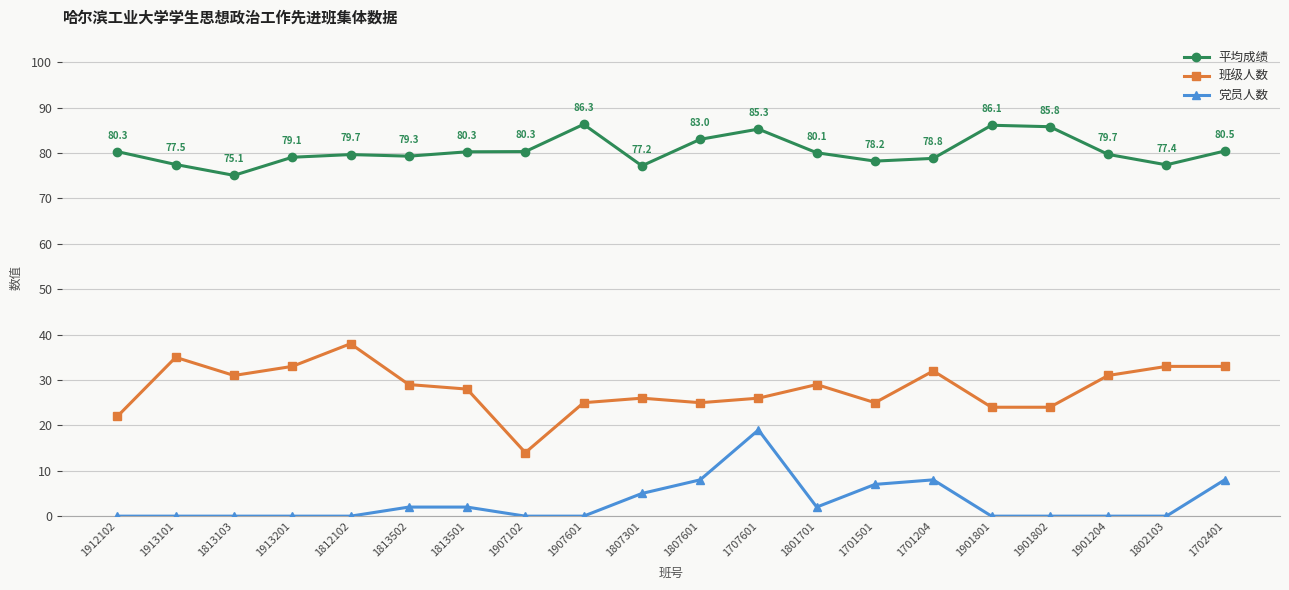

What is the label of the 17th point from the right?

1913201